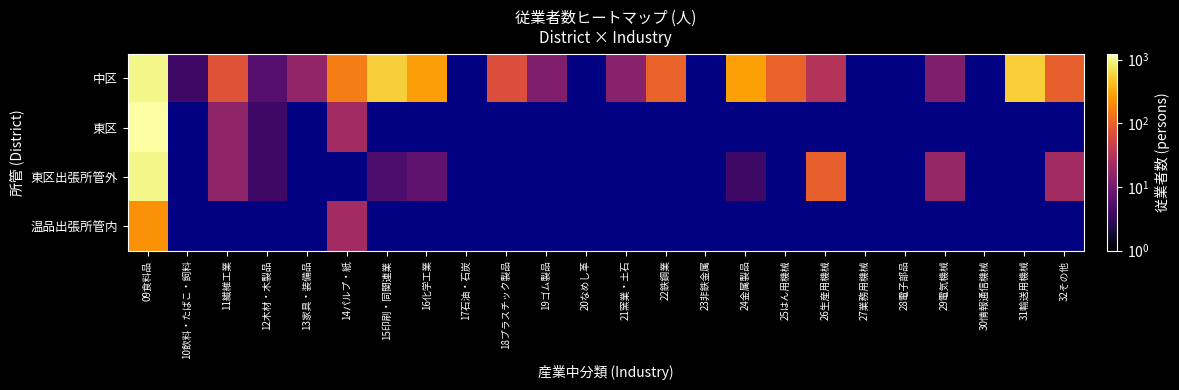

Rank the series at 26生産用機械 from lowest to highest value.

中区, 東区, 東区出張所管外, 温品出張所管内